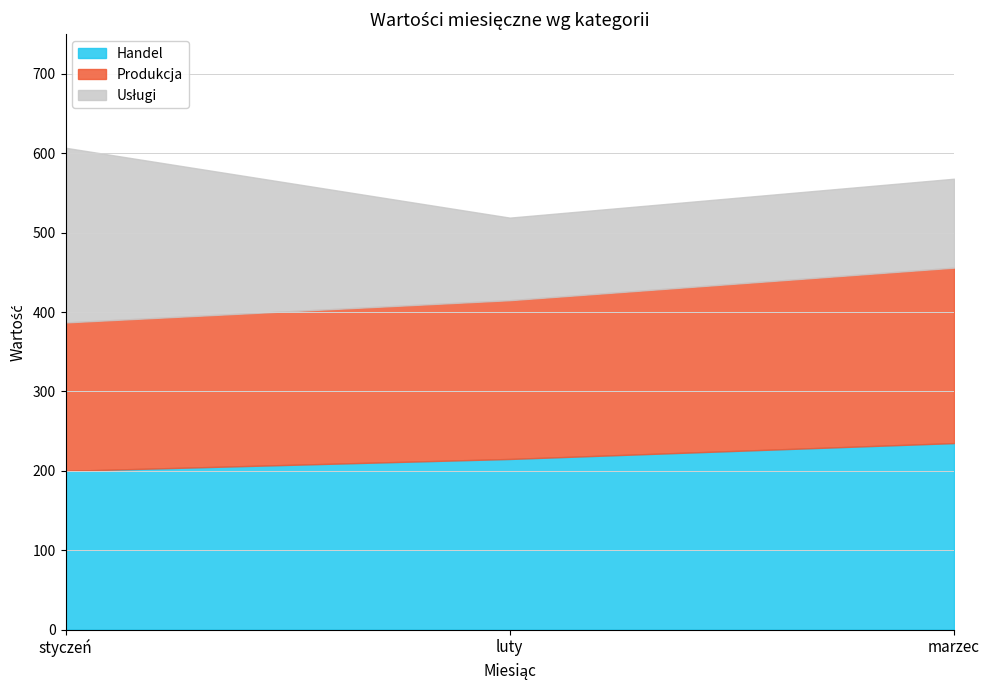

How many Handel values are between 200 and 235?

3